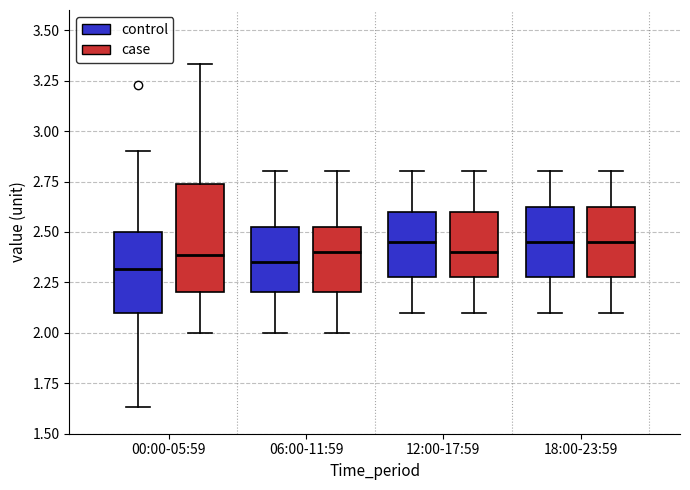

Reading left to right, read every box against the y-axis: the position of its median line, the range the box covers, and the ends of its whiskers. The values are not printed on the chart, so give them approximately, as read against the axis.

00:00-05:59 (control): median 2.30, box 2.10 to 2.50, whiskers 1.65 to 2.90
00:00-05:59 (case): median 2.40, box 2.20 to 2.75, whiskers 2.00 to 3.35
06:00-11:59 (control): median 2.35, box 2.20 to 2.55, whiskers 2.00 to 2.80
06:00-11:59 (case): median 2.40, box 2.20 to 2.55, whiskers 2.00 to 2.80
12:00-17:59 (control): median 2.45, box 2.30 to 2.60, whiskers 2.10 to 2.80
12:00-17:59 (case): median 2.40, box 2.30 to 2.60, whiskers 2.10 to 2.80
18:00-23:59 (control): median 2.45, box 2.30 to 2.65, whiskers 2.10 to 2.80
18:00-23:59 (case): median 2.45, box 2.30 to 2.65, whiskers 2.10 to 2.80